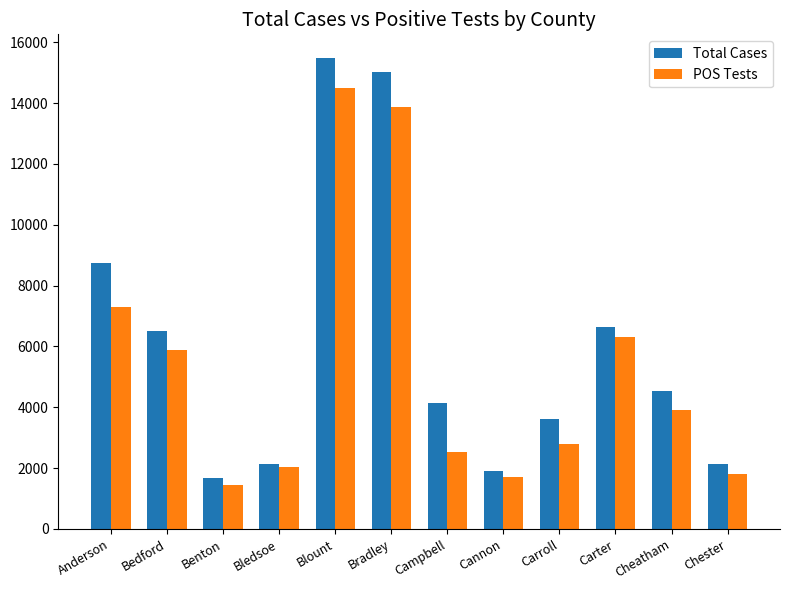

At Chester, list the series in order from largest to smallest.

Total Cases, POS Tests